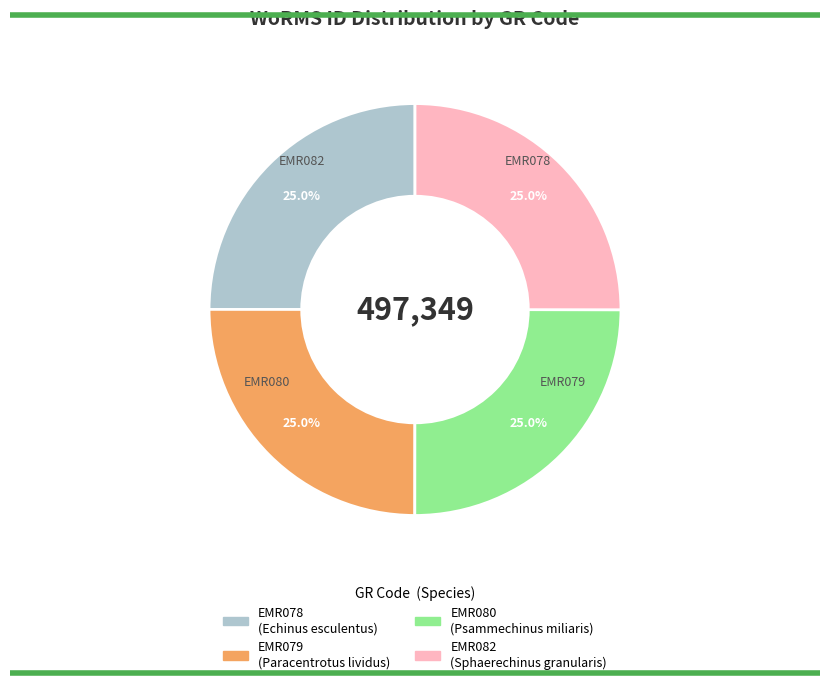

What portion of the pie excludes EMR082?

75.0%